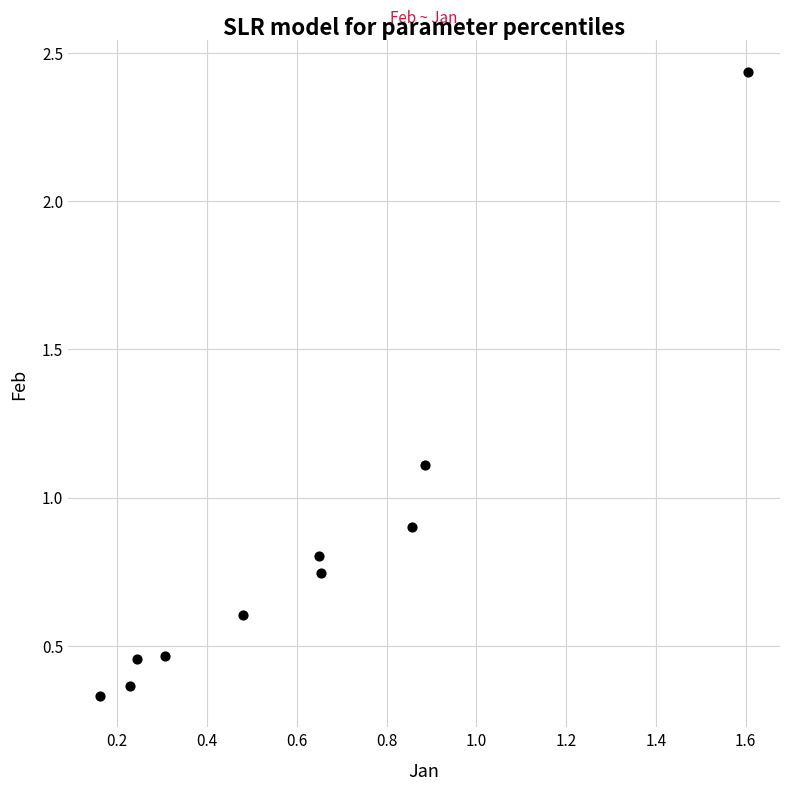

What is the average X value?

0.6